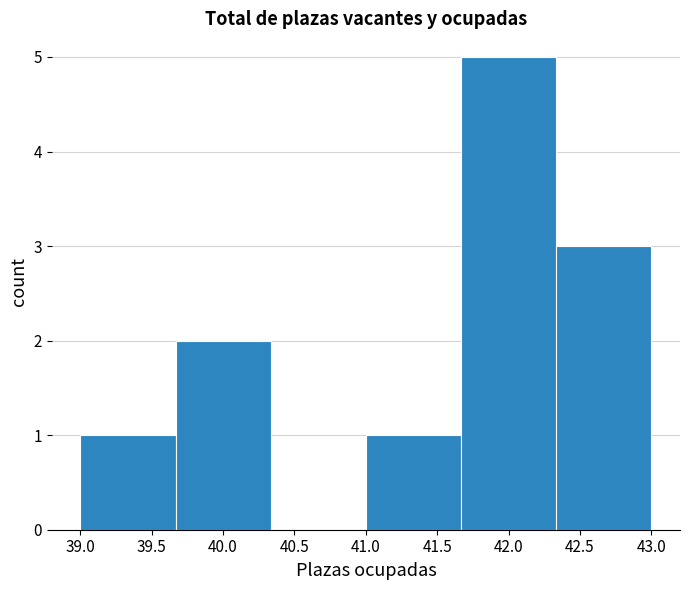

What is the height of the bar covering 41.00 to 41.65 on the x-axis? Neither the bar edges nor the heights are printed on the chart, so give them approximately, as read against the axes.

1